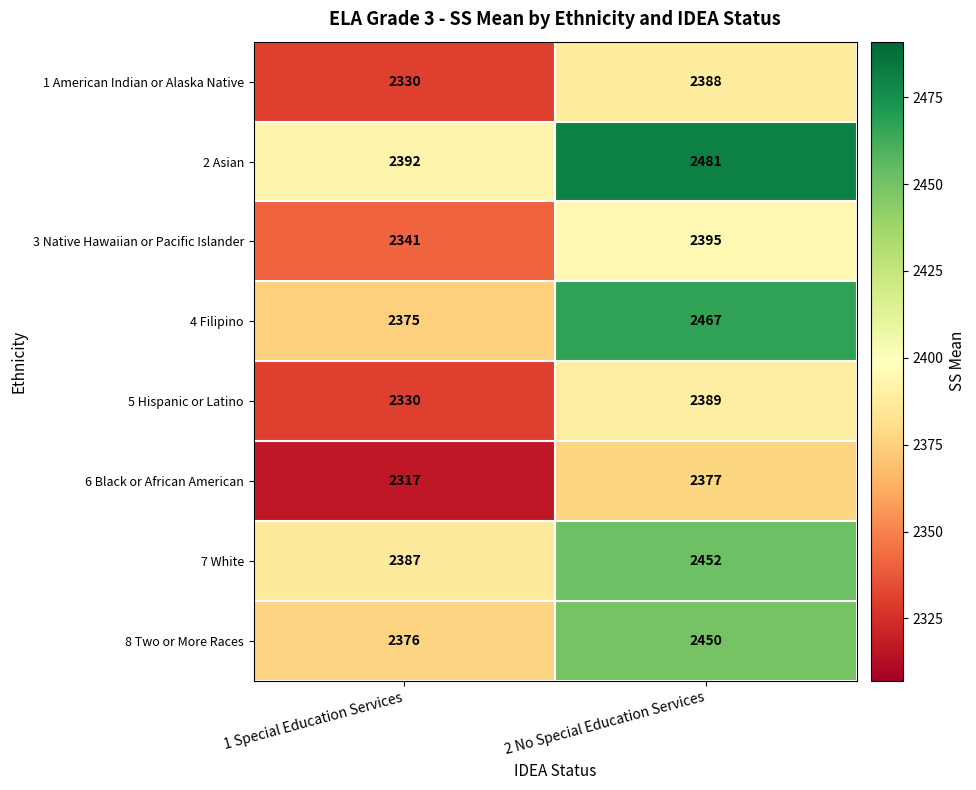

What is the difference between the maximum and minimum values in the 3 Native Hawaiian or Pacific Islander series?

54